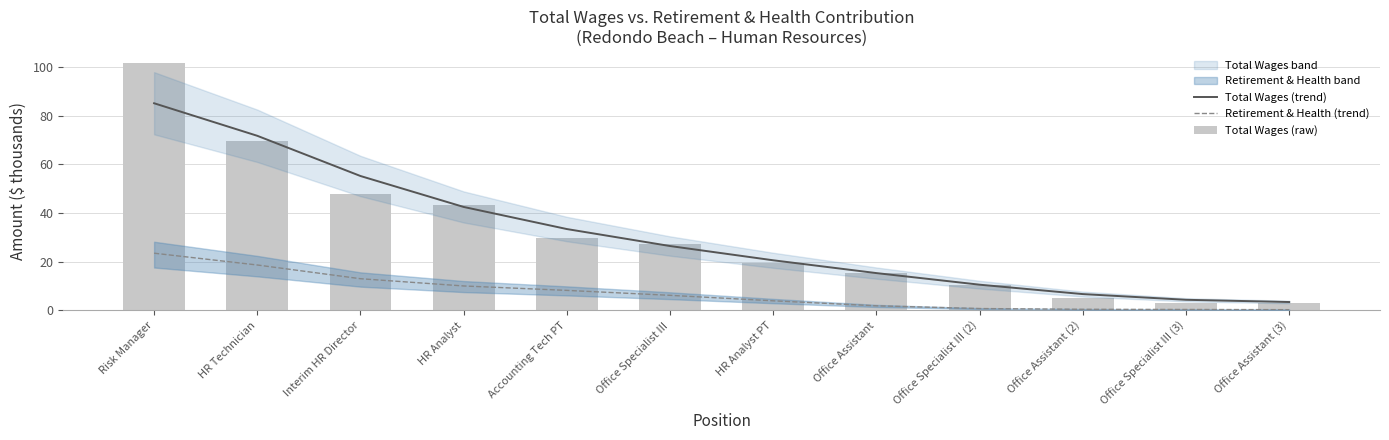

Which series changed the most between Risk Manager and HR Technician?

Total Wages (raw)